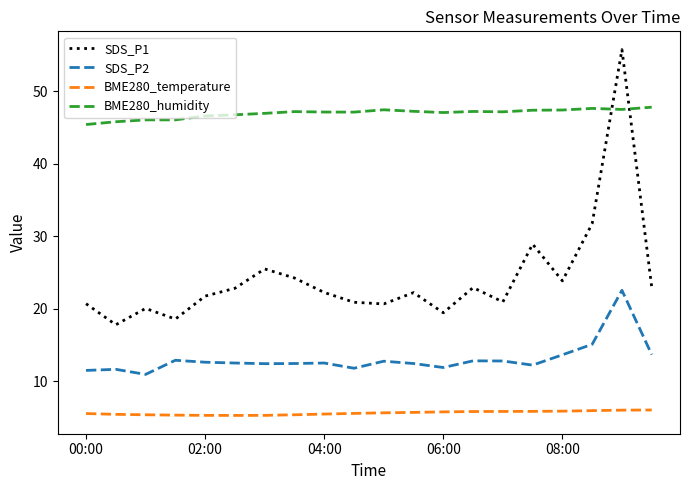

In SDS_P2, how many points are higher than both neighbors (excluding endpoints)?

6